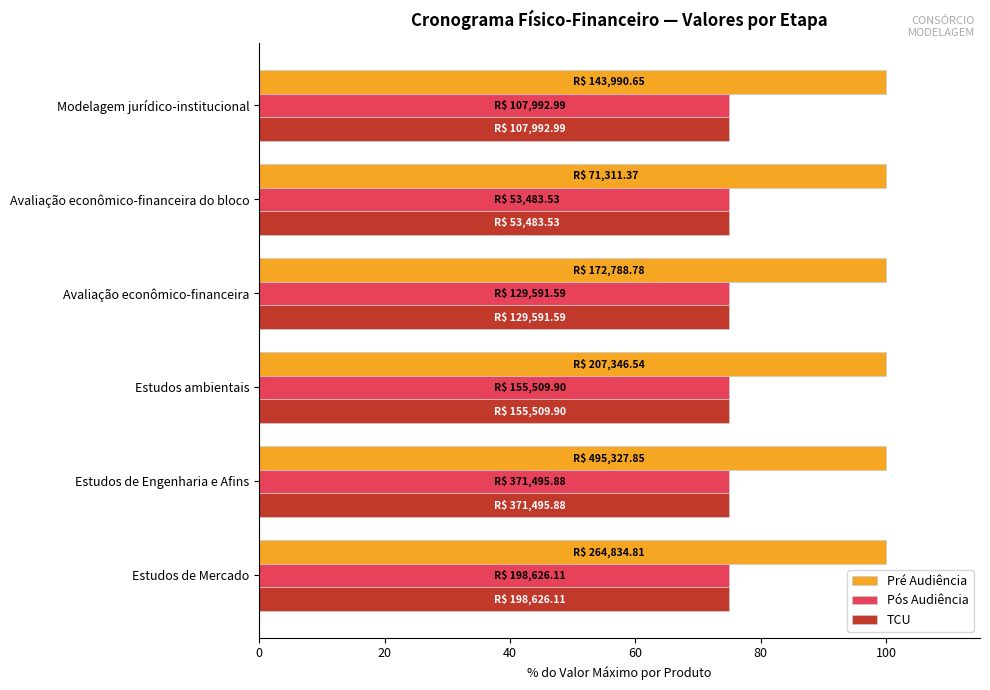

What is the highest value of the TCU series?

75.0